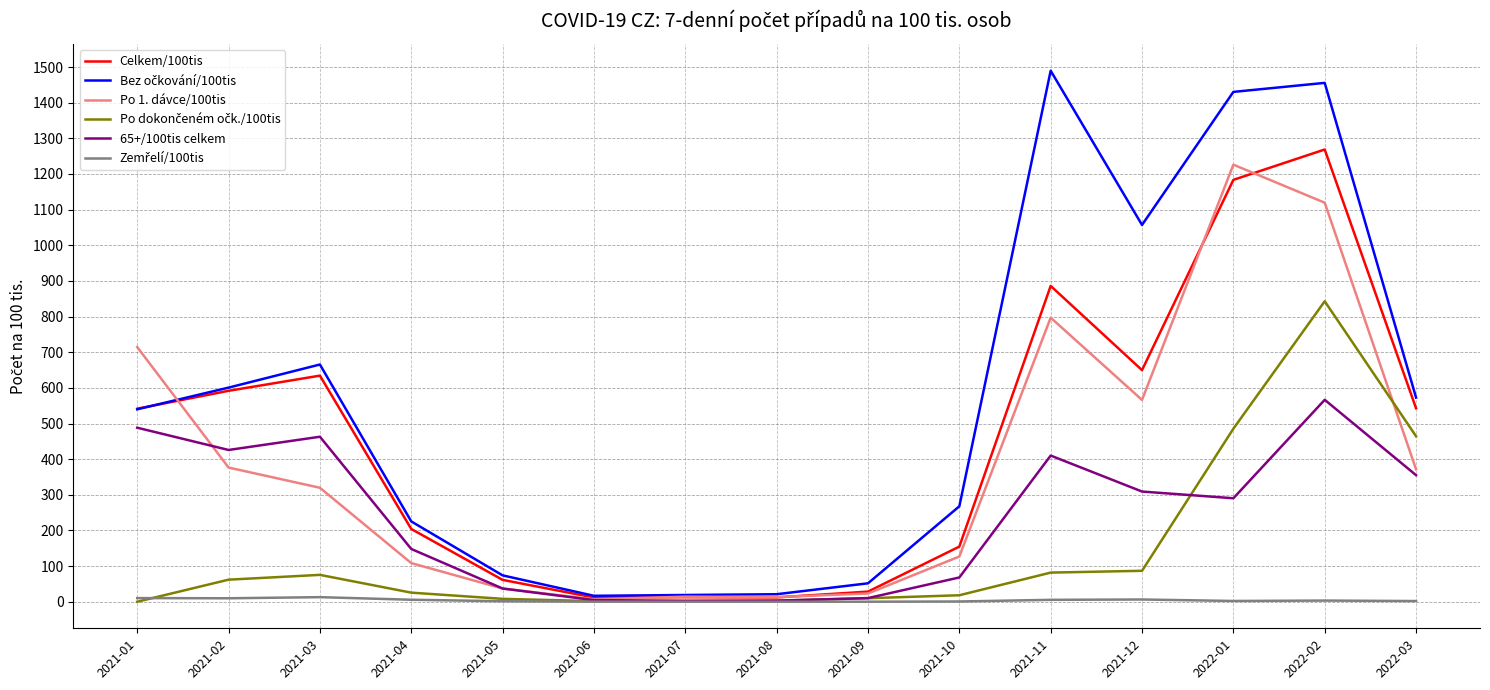

The value of Celkem/100tis at 2022-02 is 1912.5. True or false?

False